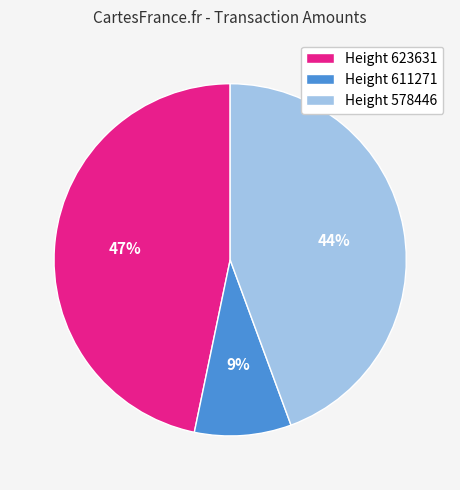

To the nearest percent, what is the difference between the Height 623631 and Height 611271 slice percentages?

38%